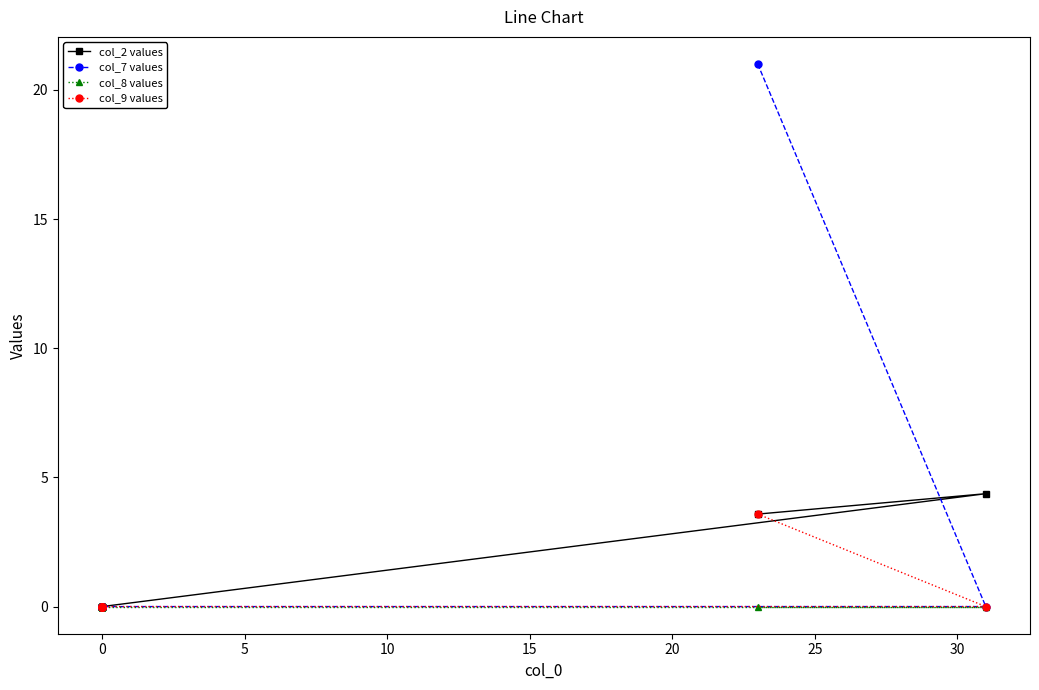

What is the greatest value displayed?

21.0